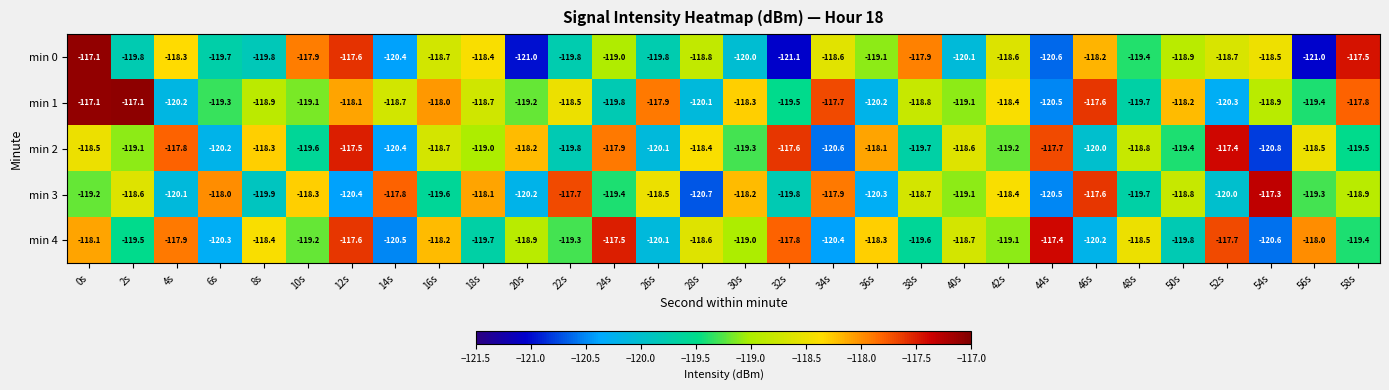

At how many categories does at least one series exceed -120?

30